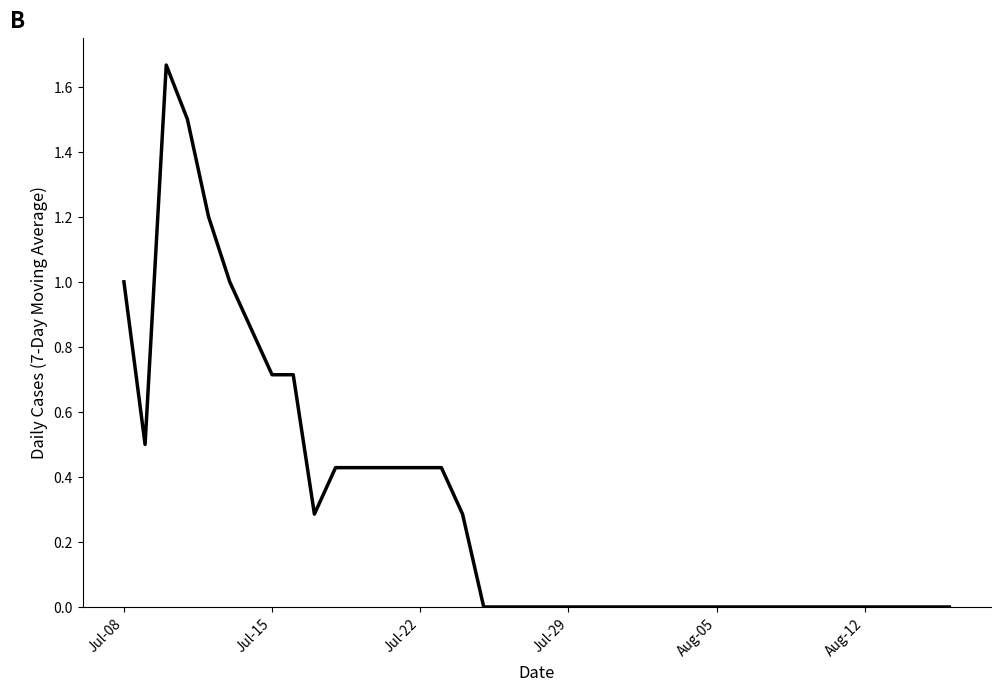

Is this an area chart (filled region under the line)?

No